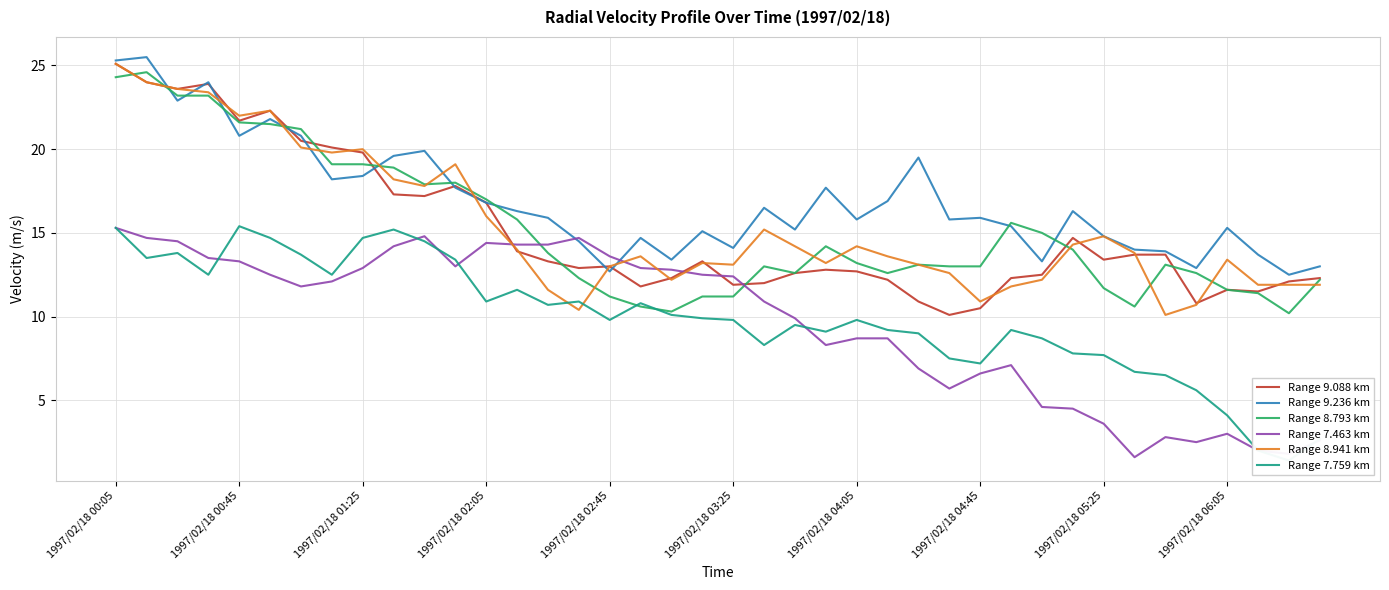

Is this an area chart (filled region under the line)?

No